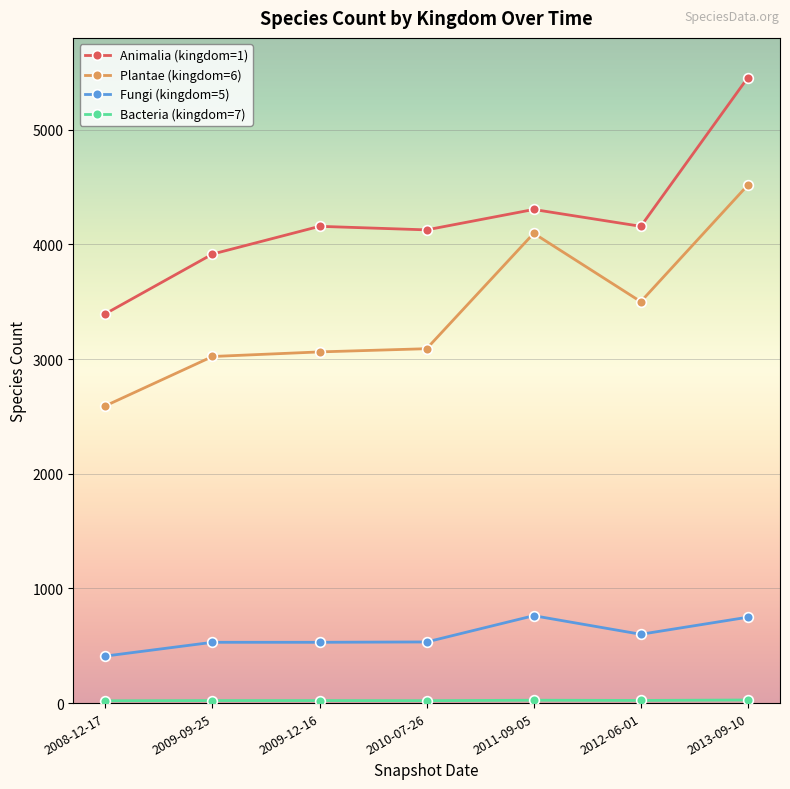

Which series has the largest total across all categories?

Animalia (kingdom=1)